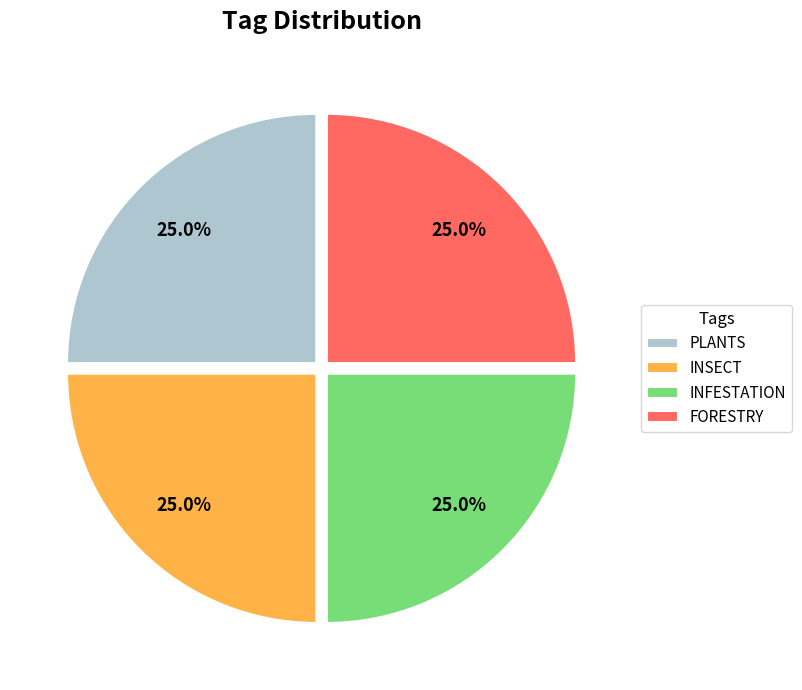

How many segments does this pie chart have?

4